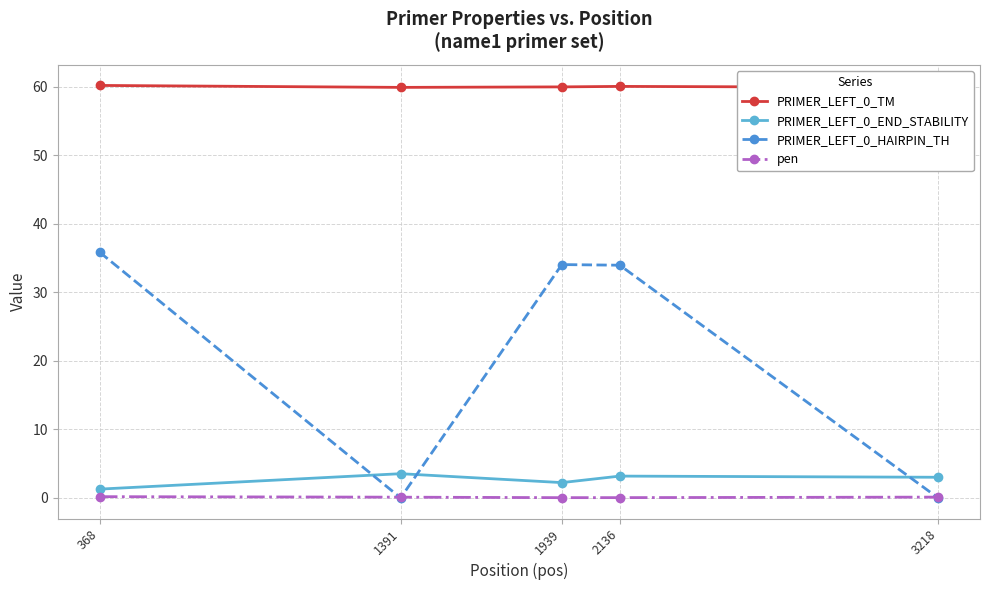

List the series in order of their peak value, lowest first.

pen, PRIMER_LEFT_0_END_STABILITY, PRIMER_LEFT_0_HAIRPIN_TH, PRIMER_LEFT_0_TM